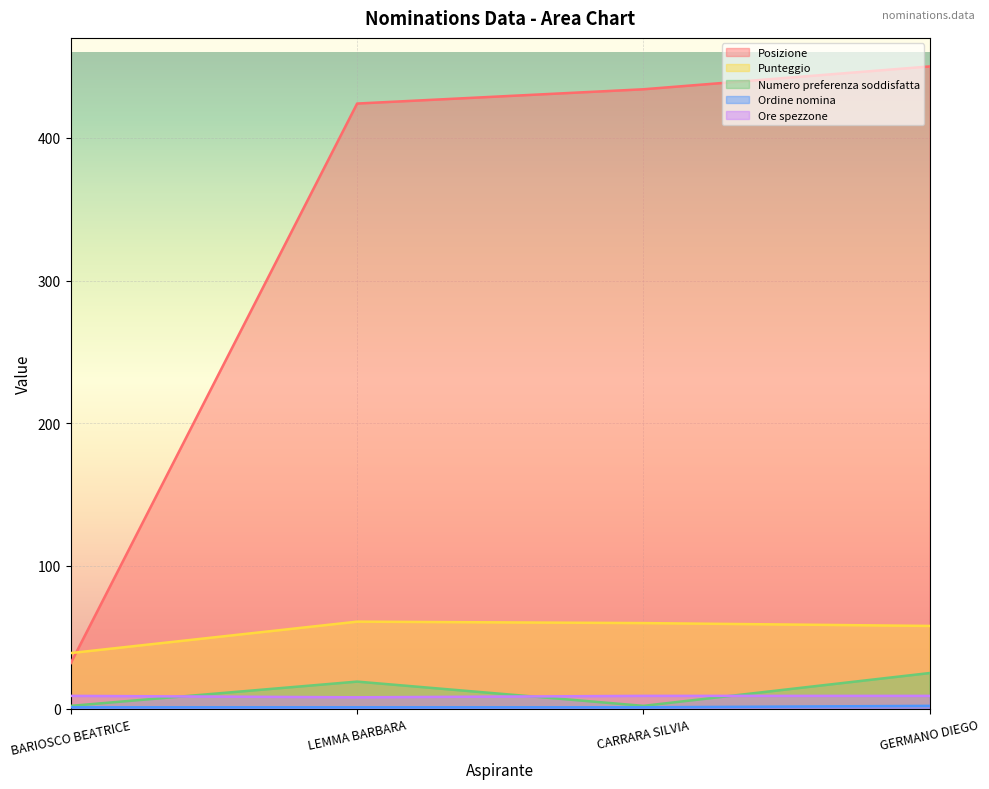

Which series ends up on top after the final intersection of Ore spezzone and Numero preferenza soddisfatta?

Numero preferenza soddisfatta